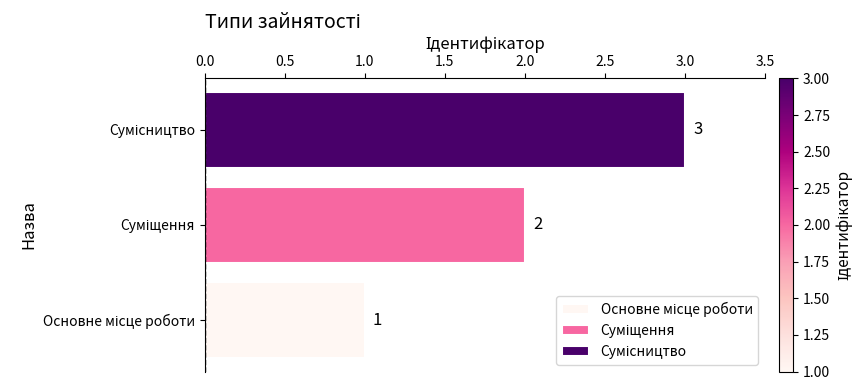

What is the minimum value shown in the chart?

1